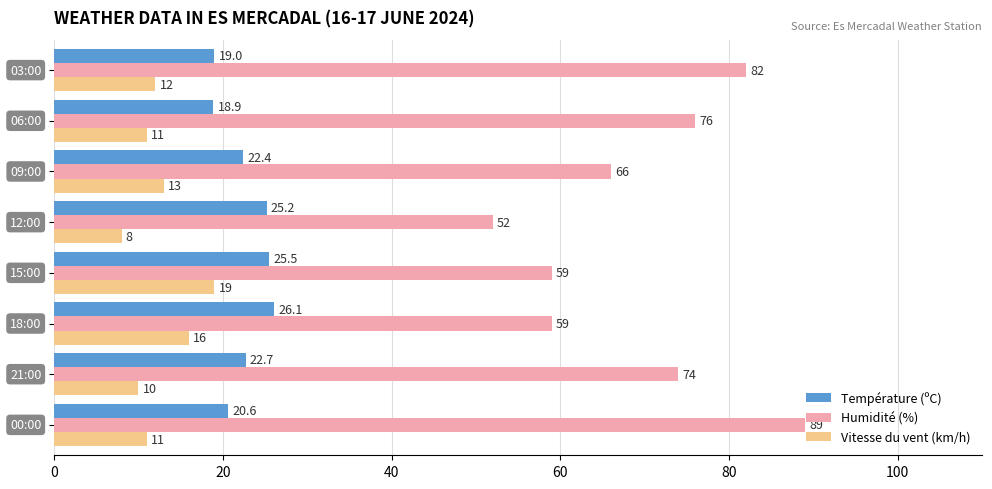

List the series in order of their peak value, lowest first.

Vitesse du vent (km/h), Température (ºC), Humidité (%)